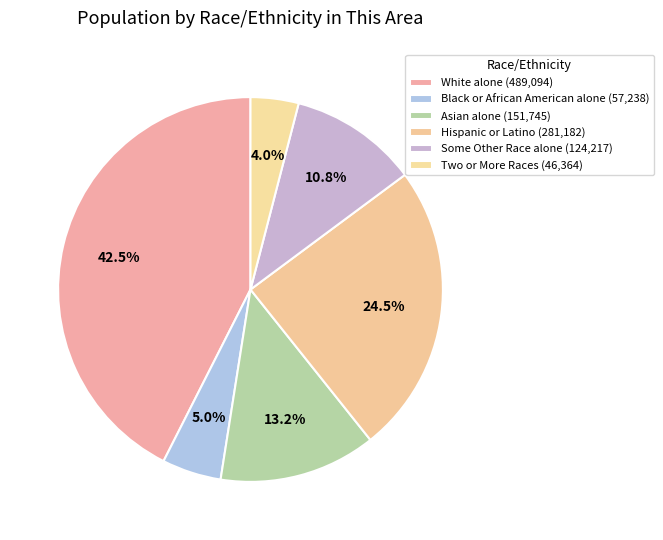

Combined, do Asian alone and Some Other Race alone account for over 50%?

No